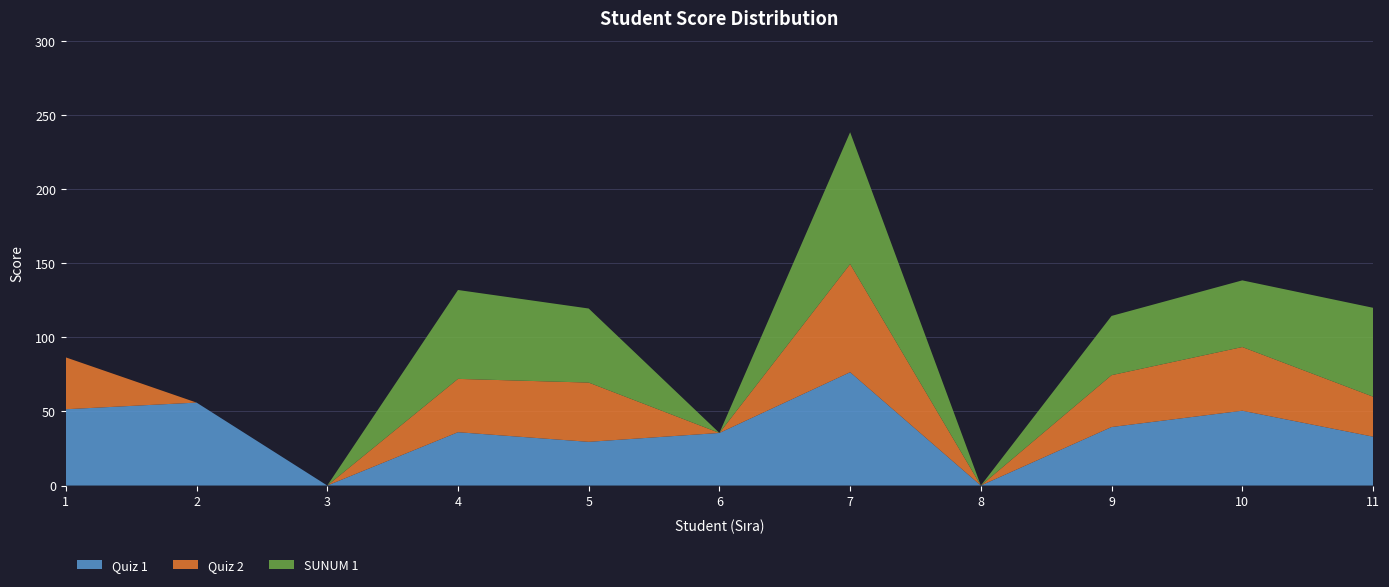

Reading right to left, extract all data points from this chart.

Quiz 1: 11=33.0	10=50.5	9=39.5	8=0.0	7=76.5	6=35.5	5=29.5	4=36.0	3=0.0	2=56.0	1=51.5
Quiz 2: 11=27.0	10=43.0	9=35.0	8=0.0	7=73.0	6=0.0	5=40.0	4=36.0	3=0.0	2=0.0	1=35.0
SUNUM 1: 11=60.0	10=45.0	9=40.0	8=0.0	7=89.0	6=0.0	5=50.0	4=60.0	3=0.0	2=0.0	1=0.0